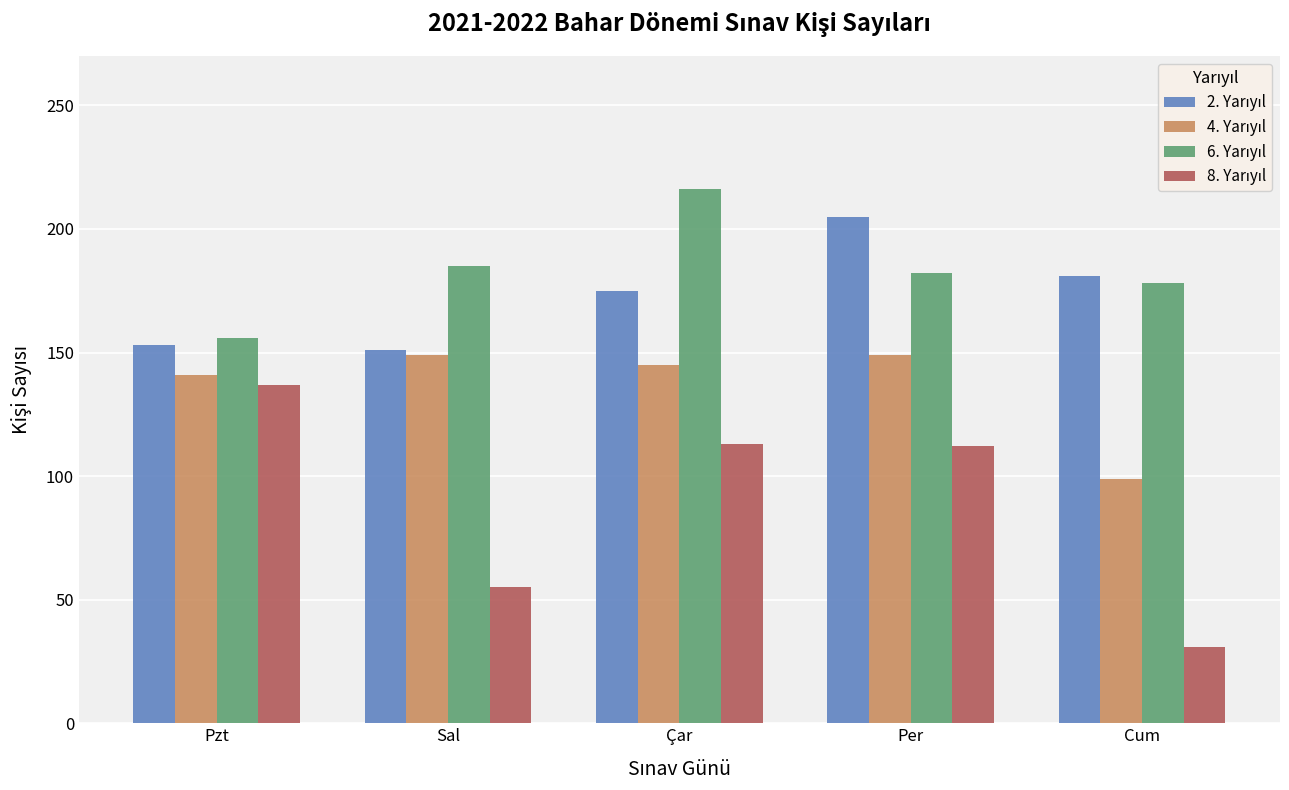

What is the spread (max minus min) of values at Pzt?

19